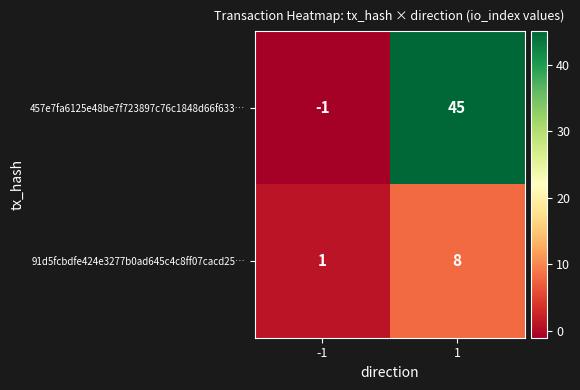

What is the difference between the 91d5fcbdfe424e3277b0ad645c4c8ff07cacd25… values at -1 and 1?

7